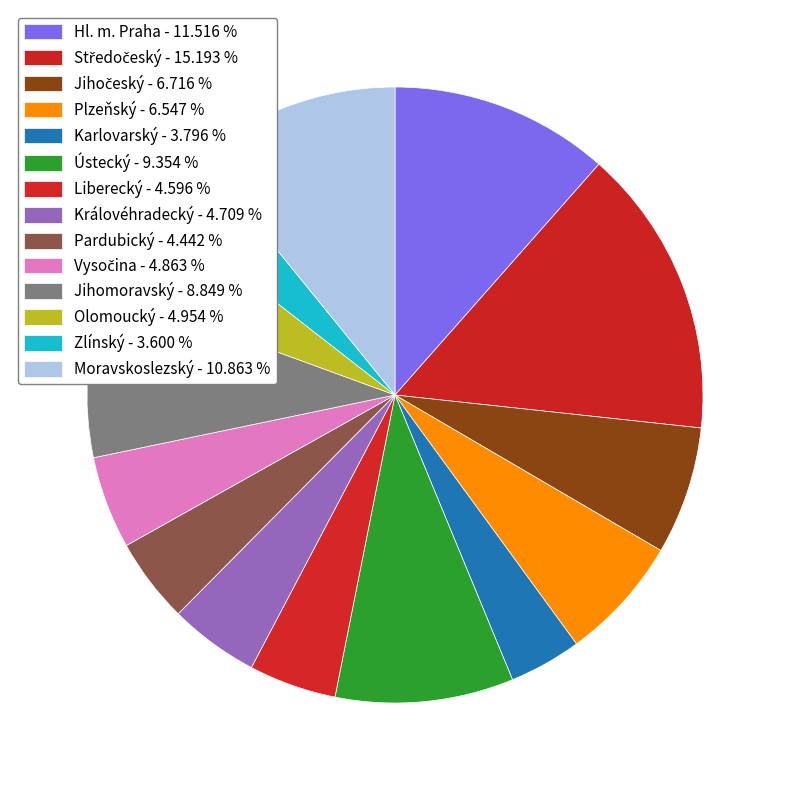

Does any single category account for the majority?

No